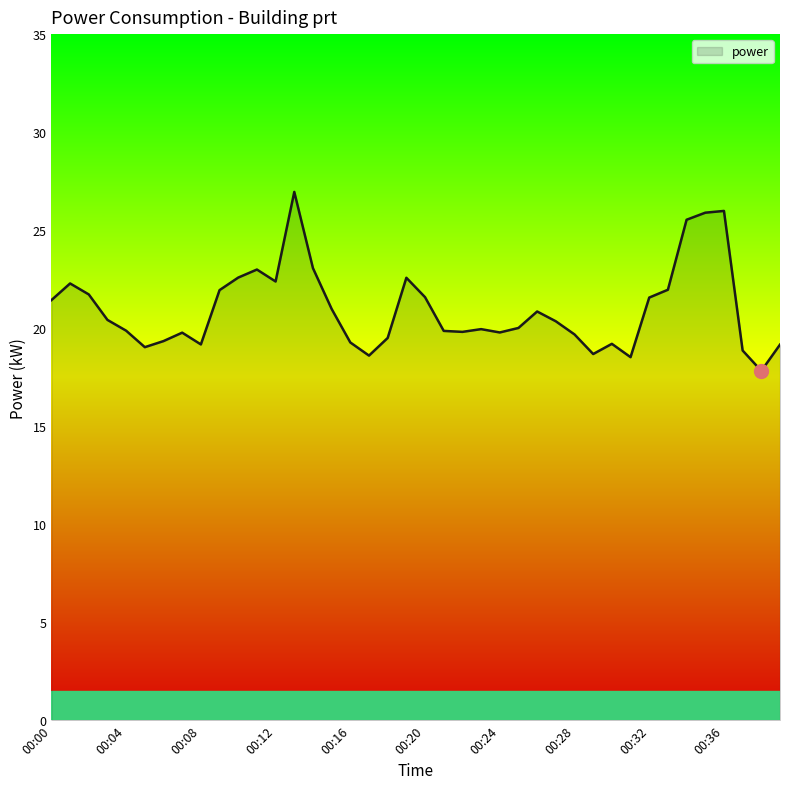

True or false: the data has more than 2 interior local peaks.

True